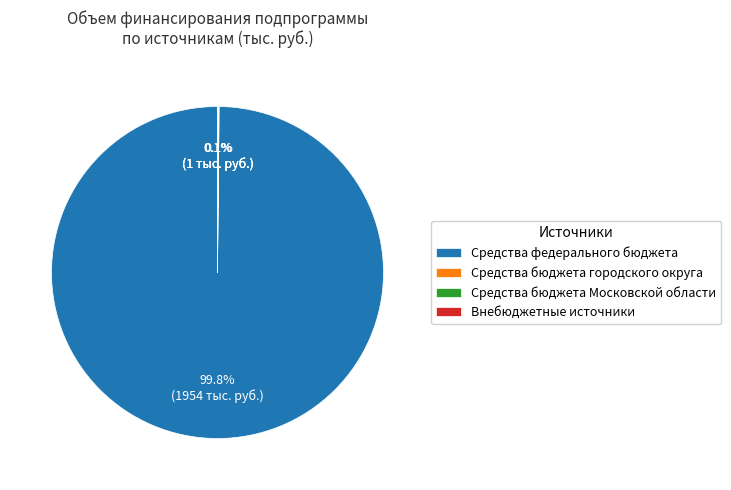

Is there a majority slice in this chart?

Yes